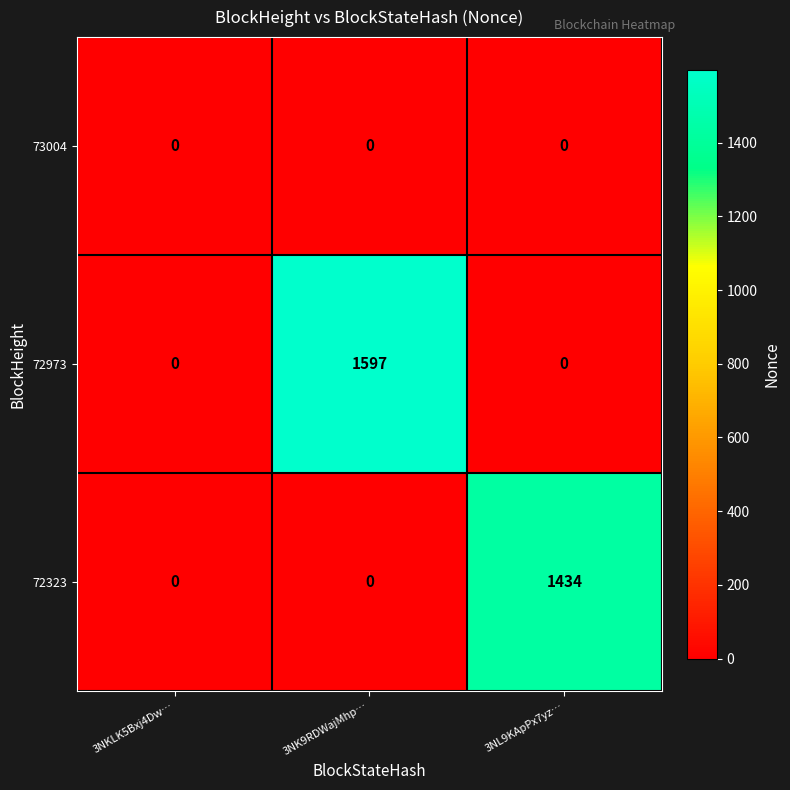

Which series has the largest total across all categories?

72973